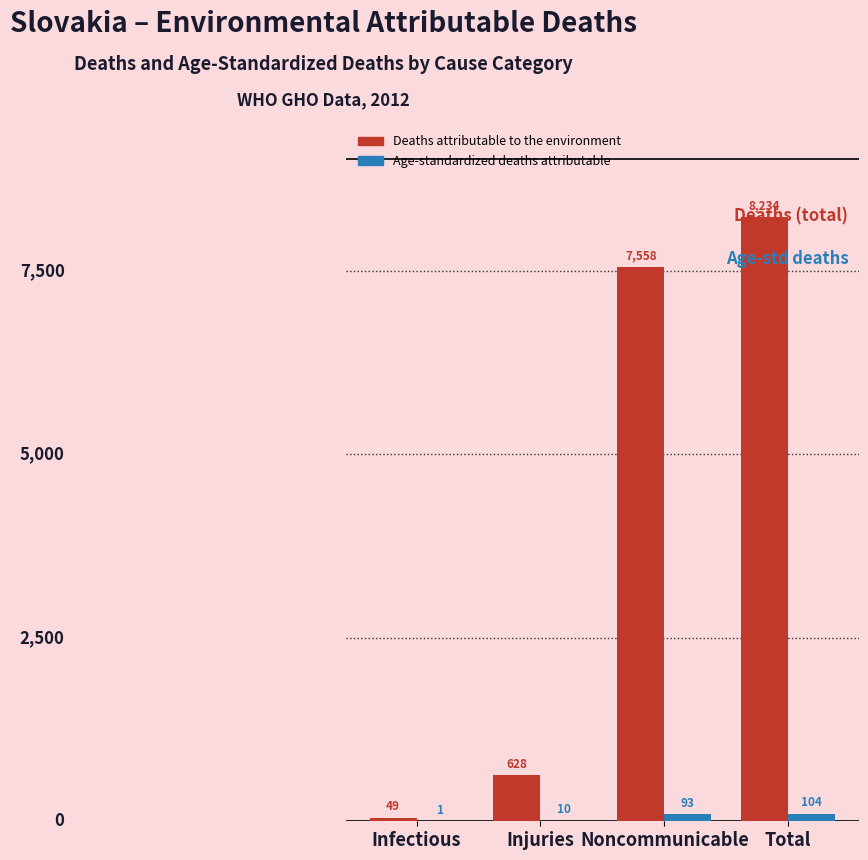

The value of Age-standardized deaths attributable at Total is 104. True or false?

True